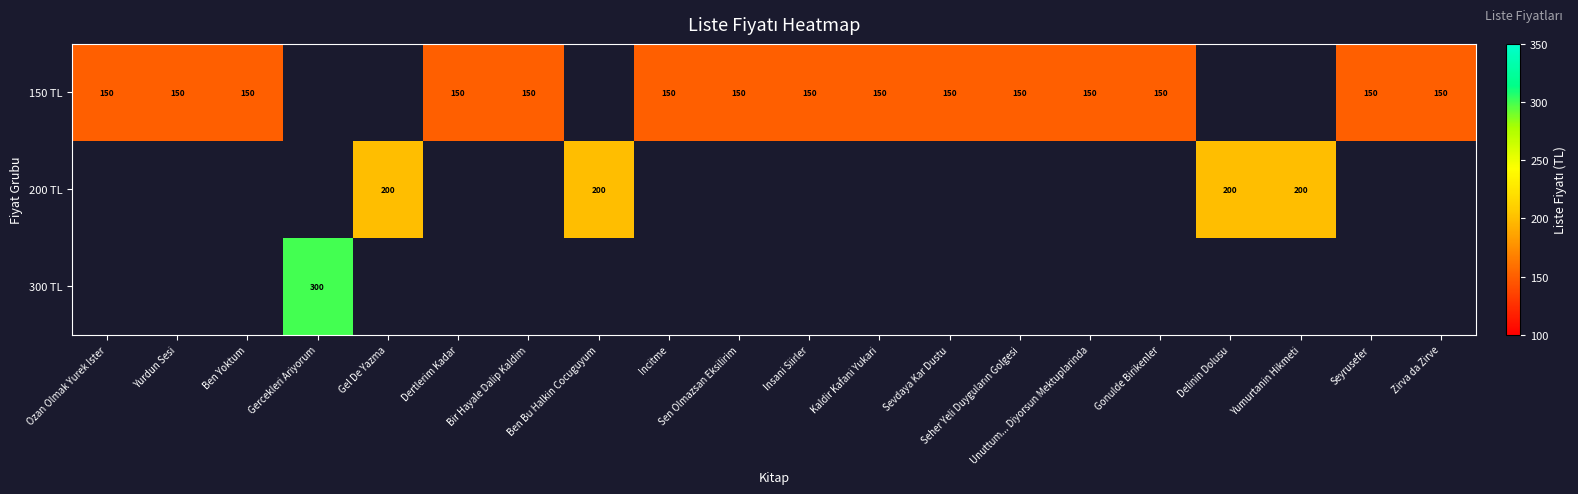

The 150 TL series shows 150 at Gonulde Birikenler. True or false?

True